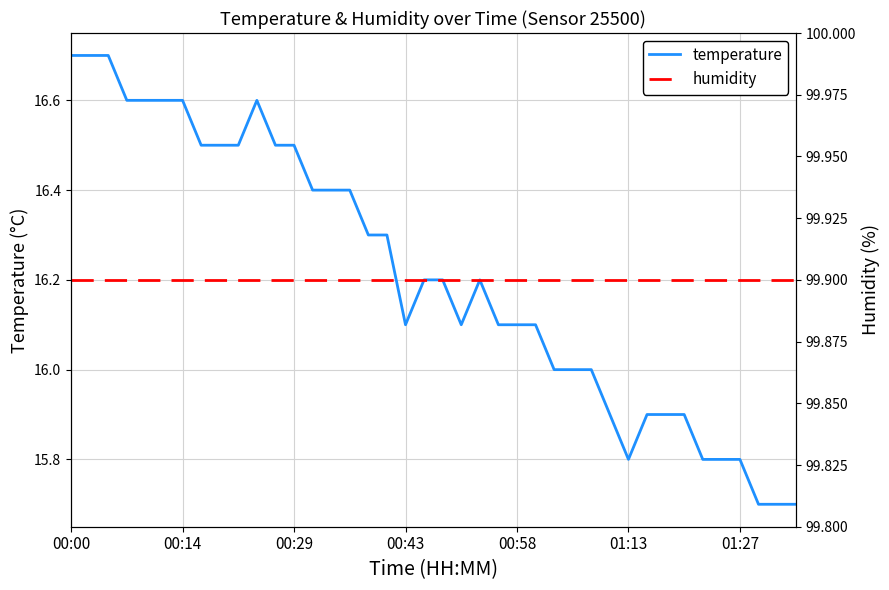

Reading right to left, transcribe all the data shown in this chart.

temperature: 15.7	15.7	15.7	15.8	15.8	15.8	15.9	15.9	15.9	15.8	15.9	16.0	16.0	16.0	16.1	16.1	16.1	16.2	16.1	16.2	16.2	16.1	16.3	16.3	16.4	16.4	16.4	16.5	16.5	16.6	16.5	16.5	16.5	16.6	16.6	16.6	16.6	16.7	16.7	16.7
humidity: 99.9	99.9	99.9	99.9	99.9	99.9	99.9	99.9	99.9	99.9	99.9	99.9	99.9	99.9	99.9	99.9	99.9	99.9	99.9	99.9	99.9	99.9	99.9	99.9	99.9	99.9	99.9	99.9	99.9	99.9	99.9	99.9	99.9	99.9	99.9	99.9	99.9	99.9	99.9	99.9